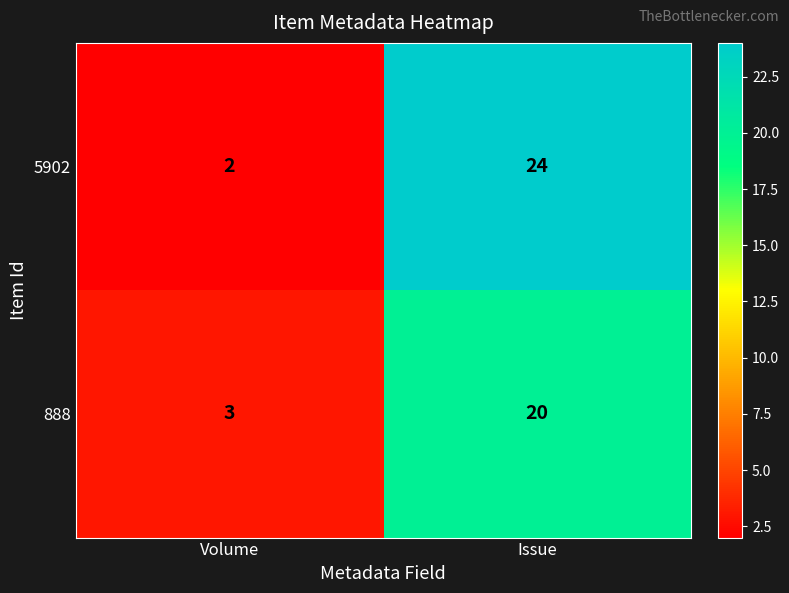

At which label is 888 closest to 11?

Volume